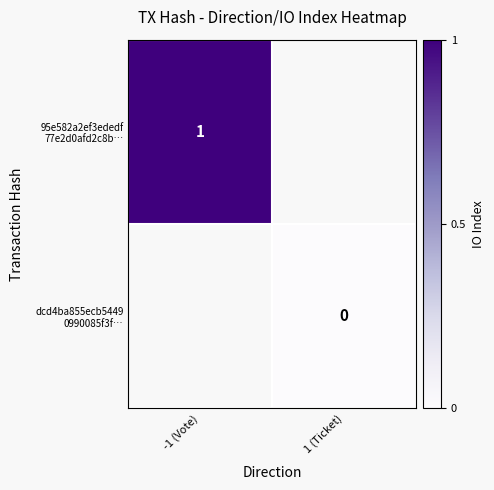

The dcd4ba855ecb5449 0990085f3f… series shows 0.0 at 1 (Ticket). True or false?

True